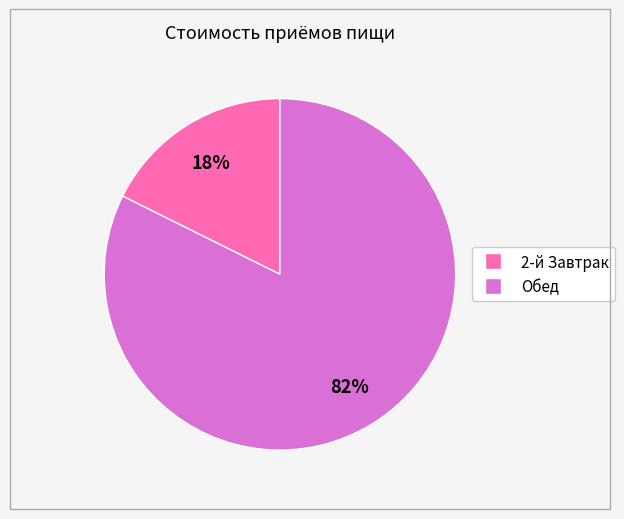

To the nearest percent, what is the average slice percentage?

50%